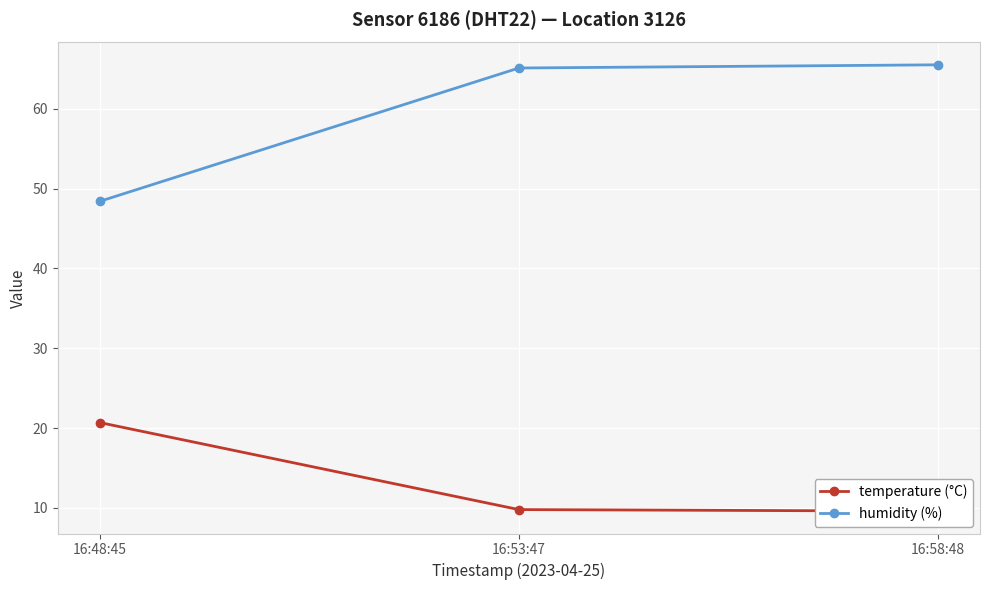

Reading left to right, list all the values displayed in this chart.

temperature (°C): 20.7	9.8	9.6
humidity (%): 48.4	65.1	65.5